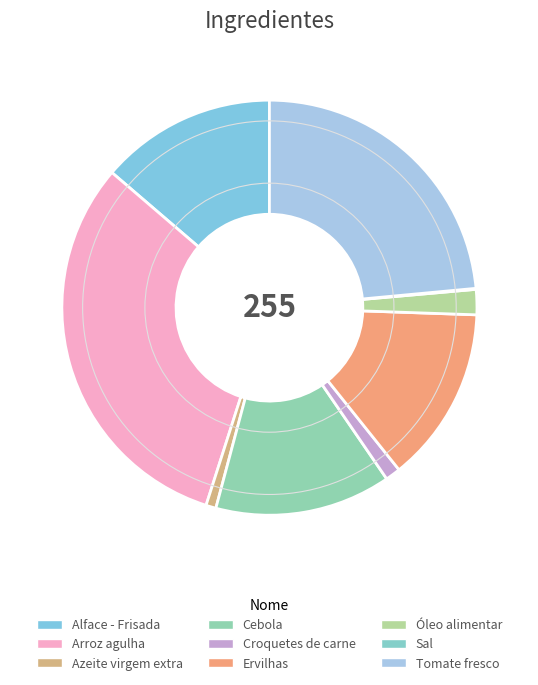

Count the number of slices in the pie.

9